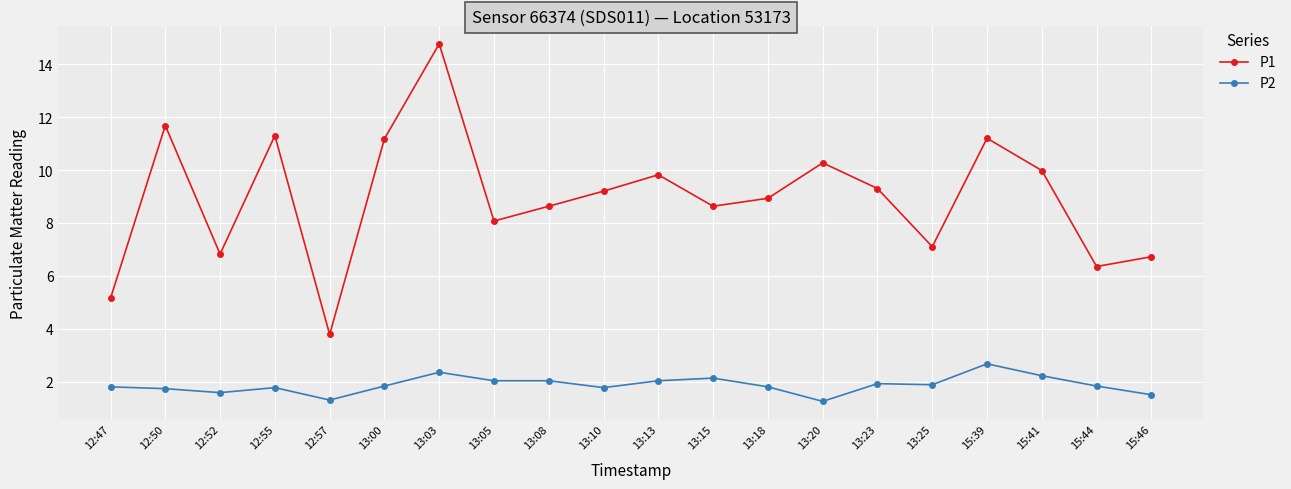

How many lines are shown in the chart?

2